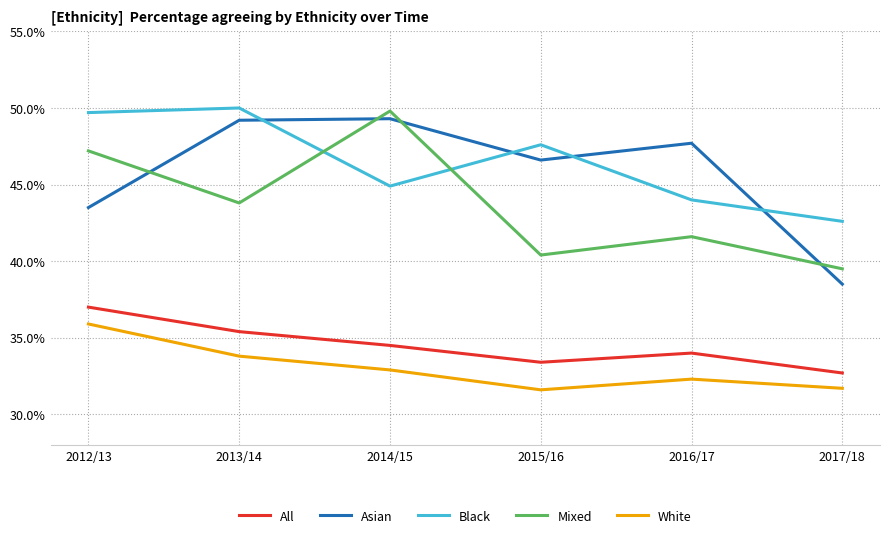

True or false: Mixed has a value of 71.6 at 2015/16.

False